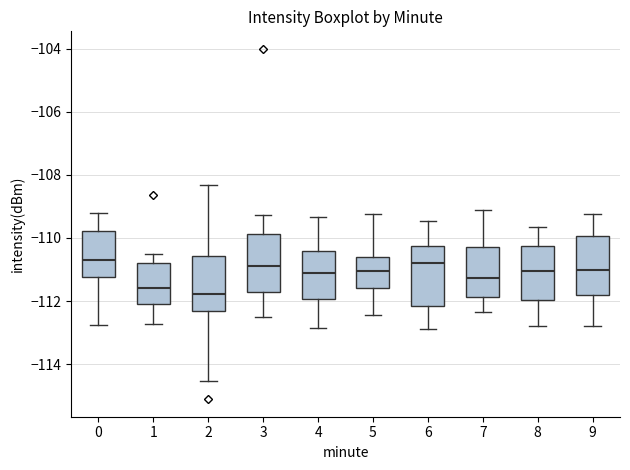

Reading left to right, transcribe this box plot: for each box, give where its median line is, the range the box spans, and where its two whiskers end, as read against the y-axis. The values are not printed on the chart, so give them approximately, as read against the axis.

0: median -110.8, box -111.2 to -109.8, whiskers -112.8 to -109.2
1: median -111.6, box -112.2 to -110.8, whiskers -112.8 to -110.4
2: median -111.8, box -112.4 to -110.6, whiskers -114.6 to -108.4
3: median -110.8, box -111.8 to -109.8, whiskers -112.4 to -109.2
4: median -111.2, box -112.0 to -110.4, whiskers -112.8 to -109.4
5: median -111.0, box -111.6 to -110.6, whiskers -112.4 to -109.2
6: median -110.8, box -112.2 to -110.2, whiskers -112.8 to -109.4
7: median -111.2, box -111.8 to -110.2, whiskers -112.4 to -109.2
8: median -111.0, box -112.0 to -110.2, whiskers -112.8 to -109.6
9: median -111.0, box -111.8 to -110.0, whiskers -112.8 to -109.2